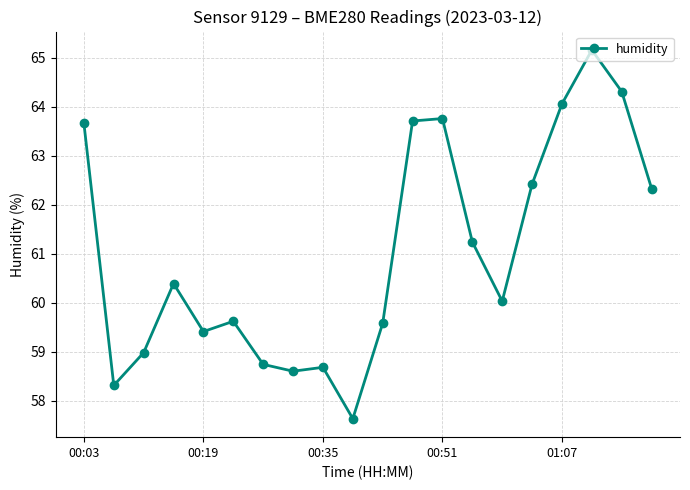

Reading left to right, extract all data points from this chart.

63.7	58.3	59.0	60.4	59.4	59.6	58.7	58.6	58.7	57.6	59.6	63.7	63.8	61.2	60.0	62.4	64.1	65.2	64.3	62.3